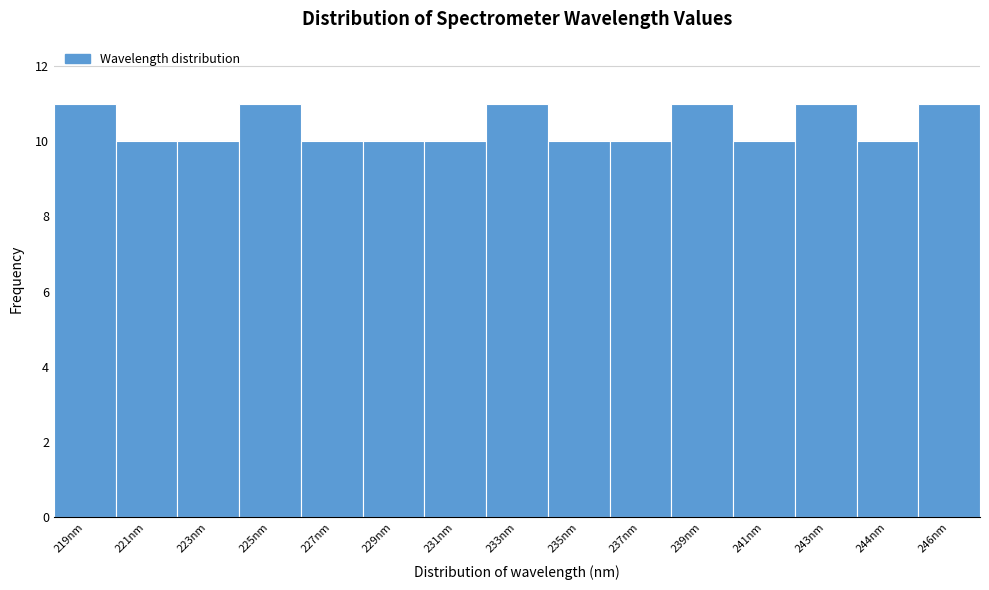

Reading right to left, list all the values displayed in this chart.

11	10	11	10	11	10	10	11	10	10	10	11	10	10	11